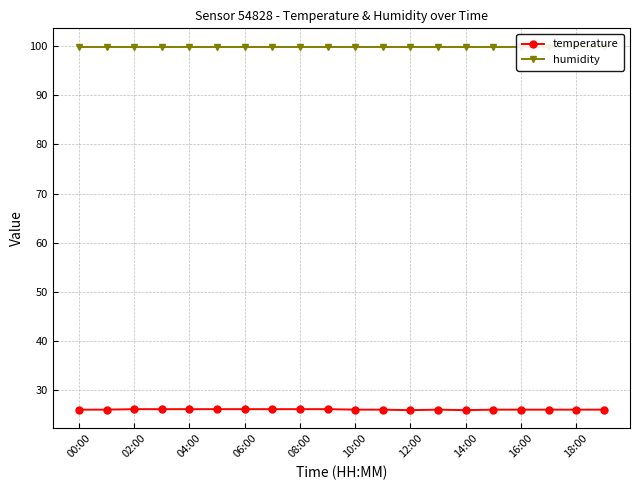

Does the chart display data point markers on the line(s)?

Yes